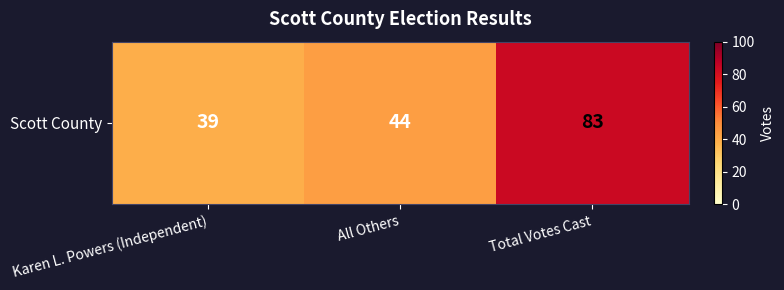

At which label does the data first exceed 44?

Total Votes Cast